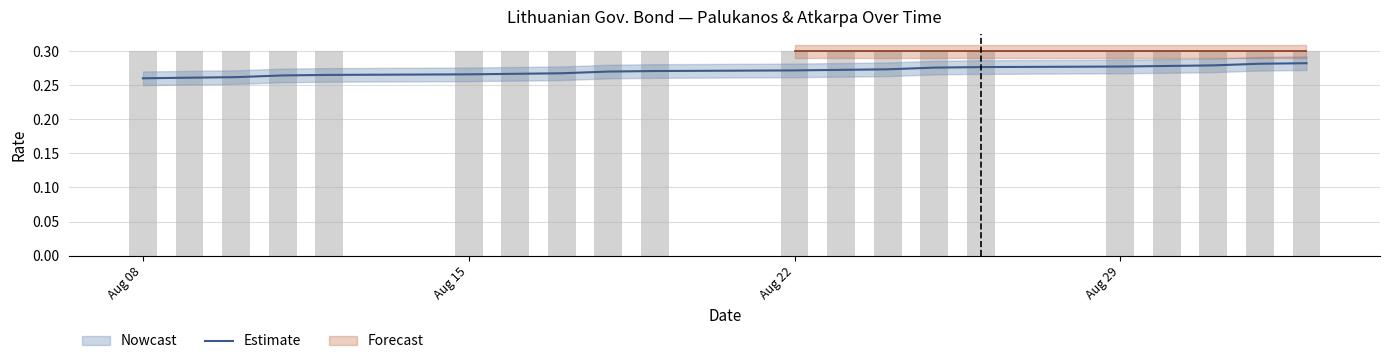

Reading left to right, list all the values displayed in this chart.

0.3	0.3	0.3	0.3	0.3	0.3	0.3	0.3	0.3	0.3	0.3	0.3	0.3	0.3	0.3	0.3	0.3	0.3	0.3	0.3